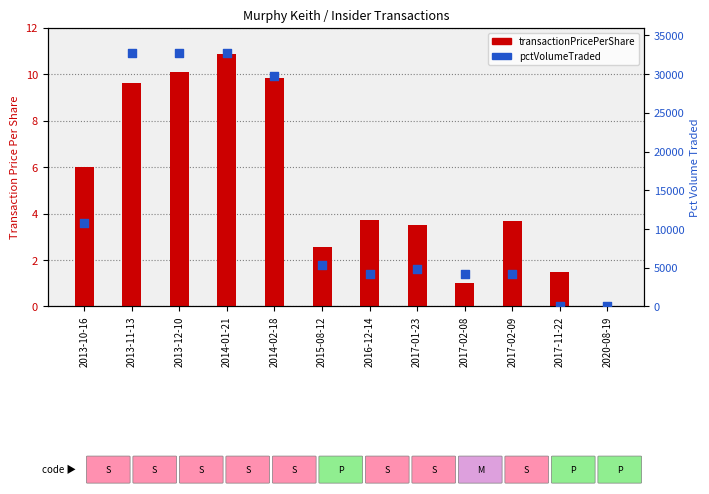

At how many categories does at least one series exceed 21752?

4